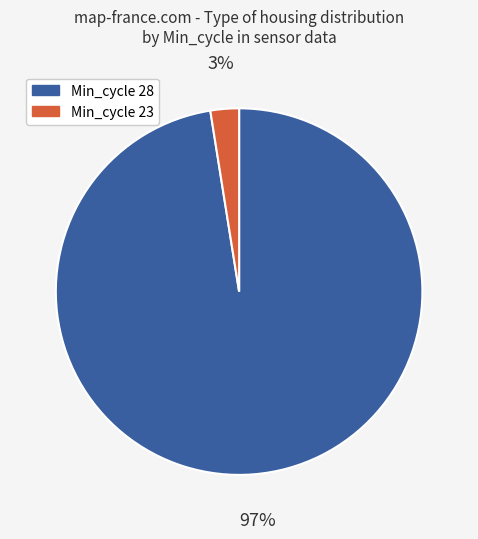

To the nearest percent, what is the average slice percentage?

50%